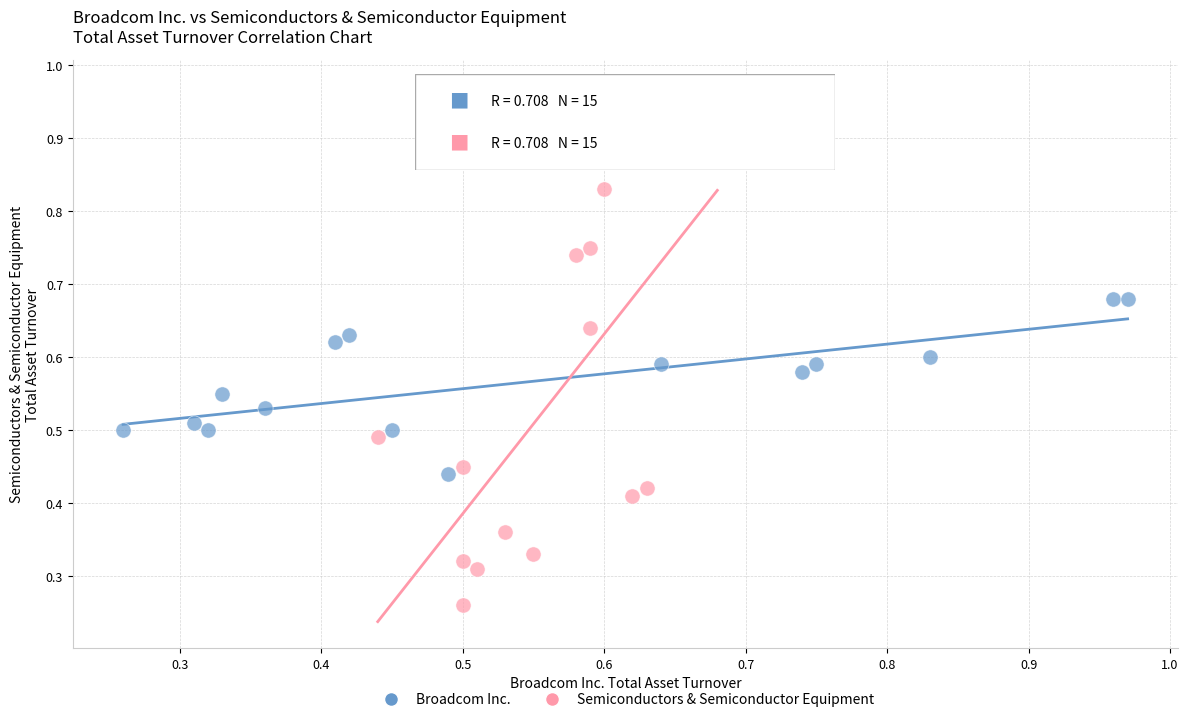

Which series has the largest Y range (max minus min)?

Semiconductors & Semiconductor Equipment